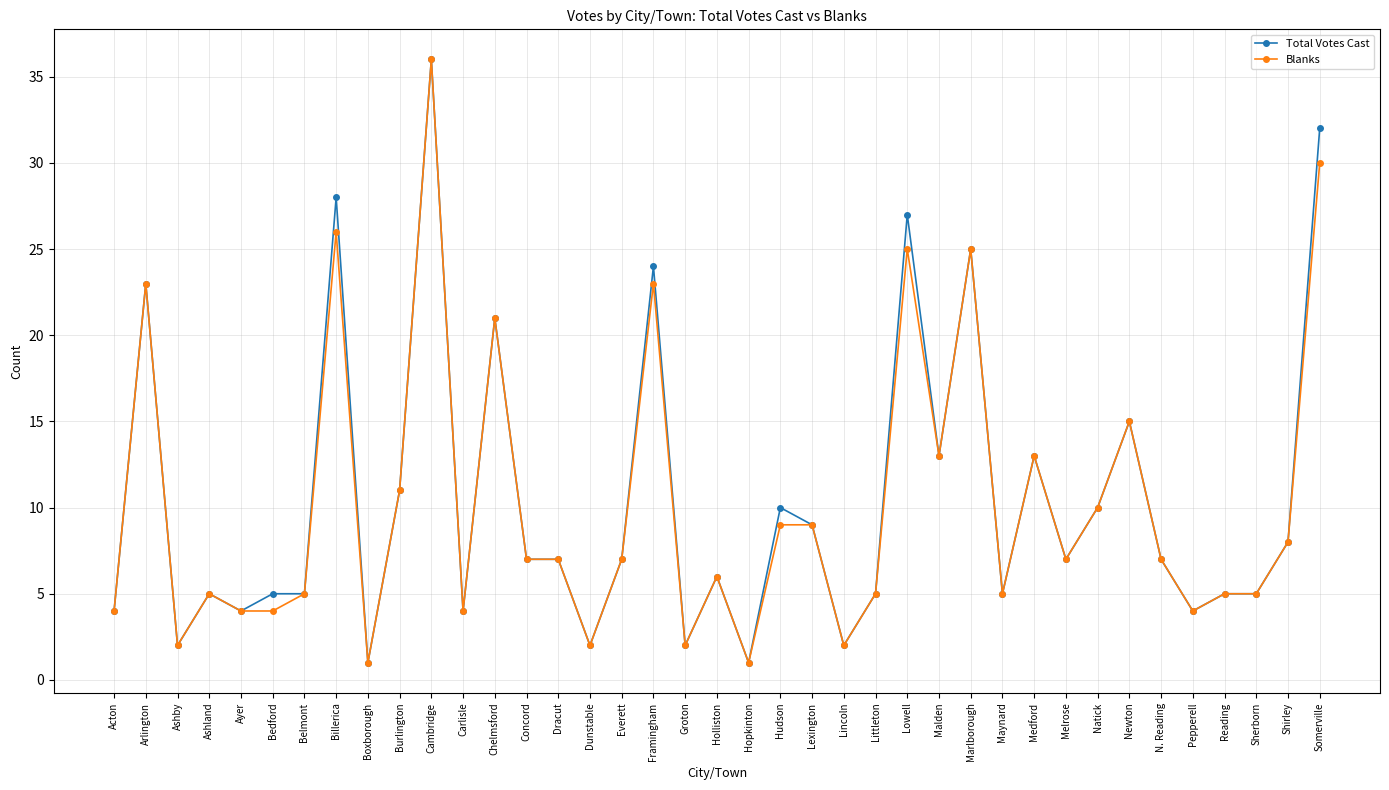

Where is the first local minimum for Blanks?

Ashby